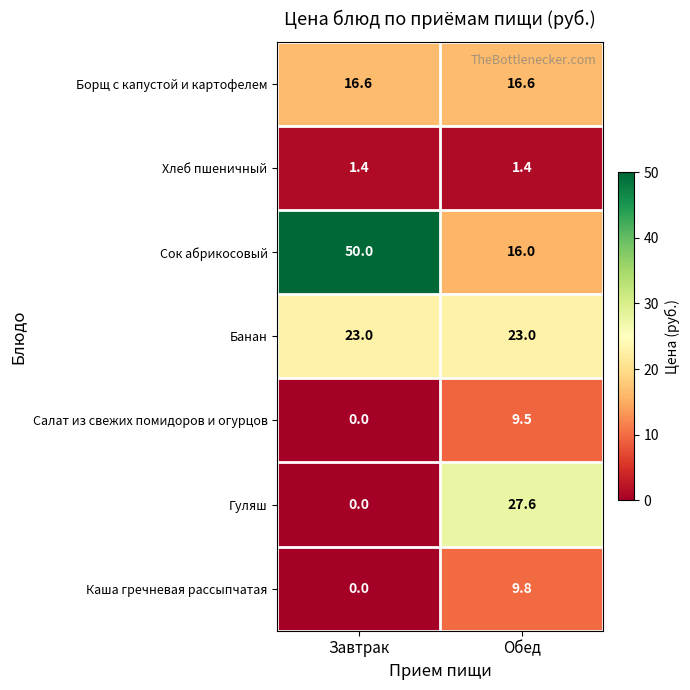

What is the average value of the Салат из свежих помидоров и огурцов series?

4.8